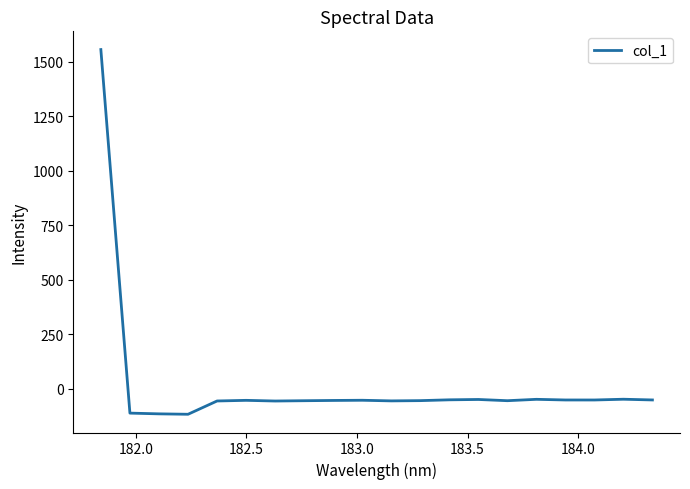

What is the smallest value displayed?

-117.3